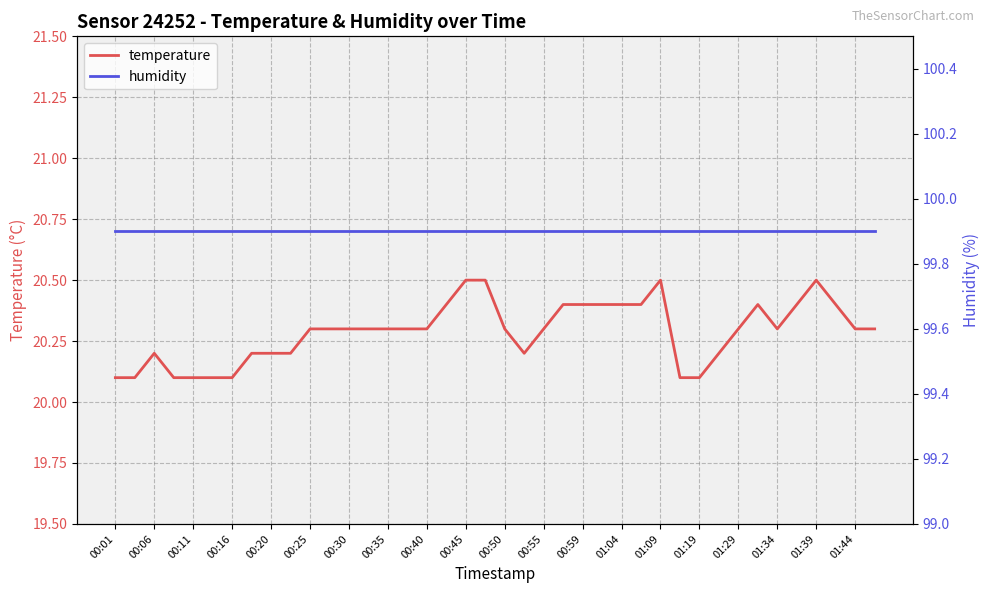

True or false: humidity has more than 0 points higher than both neighbors.

False